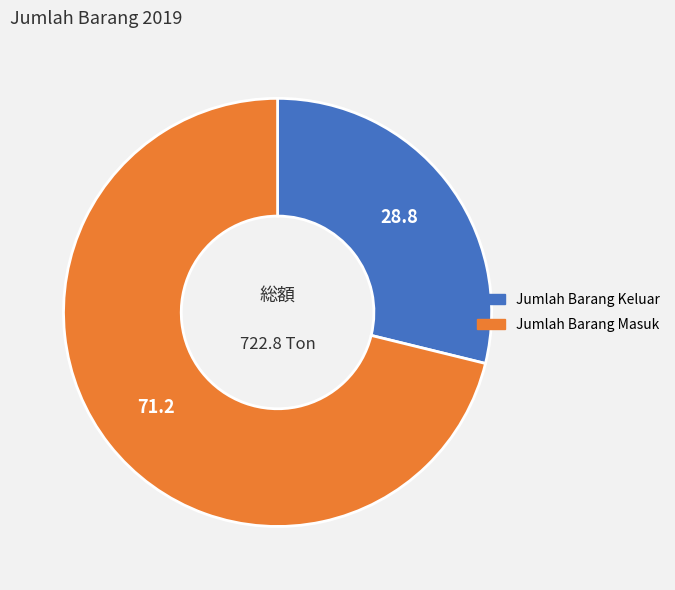

Is the sum of Jumlah Barang Masuk and Jumlah Barang Keluar greater than half?

Yes